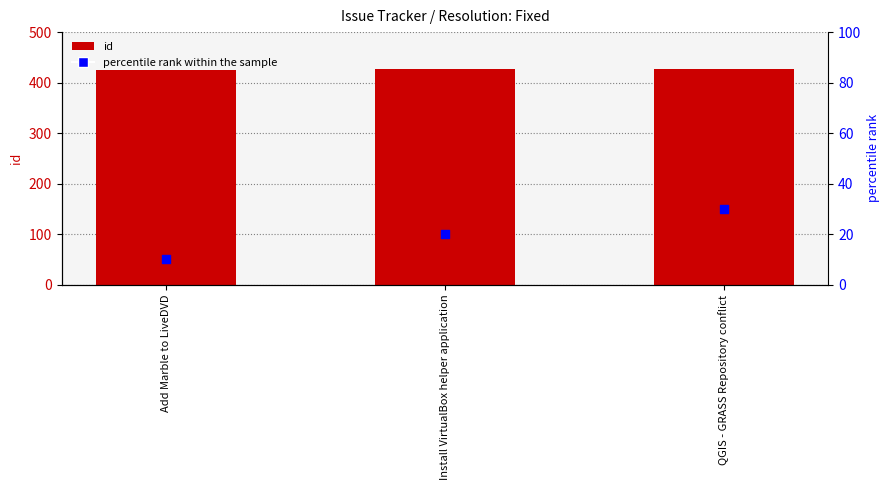

At how many categories does at least one series exceed 384?

3